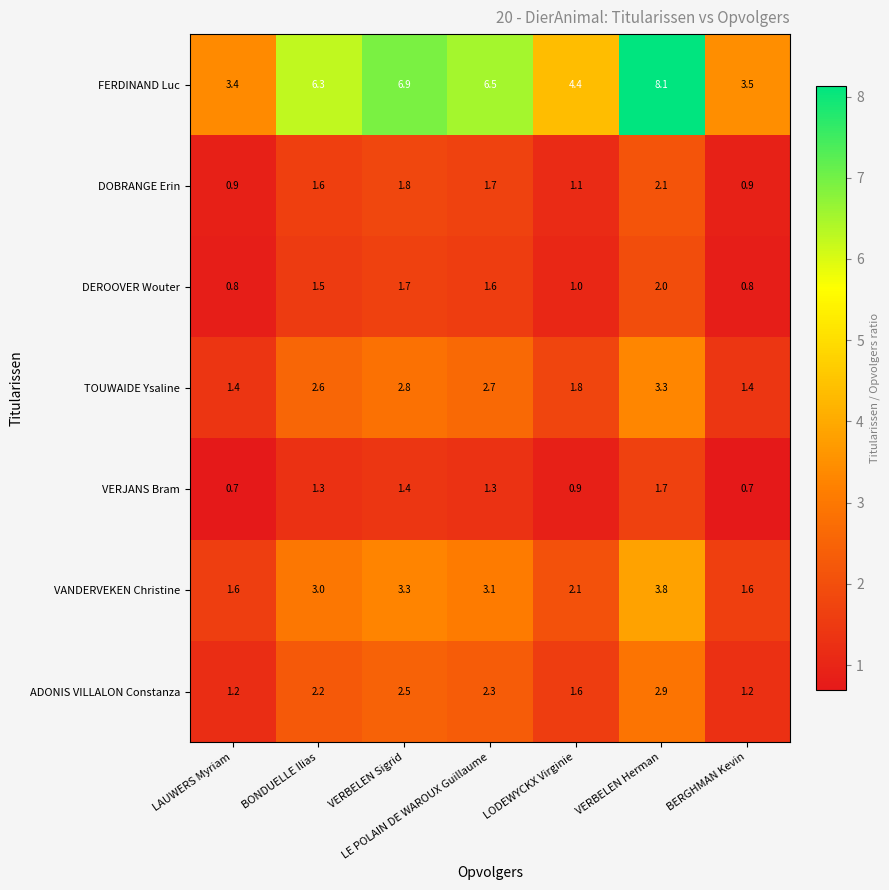

How many values in the FERDINAND Luc series are below 6?

3